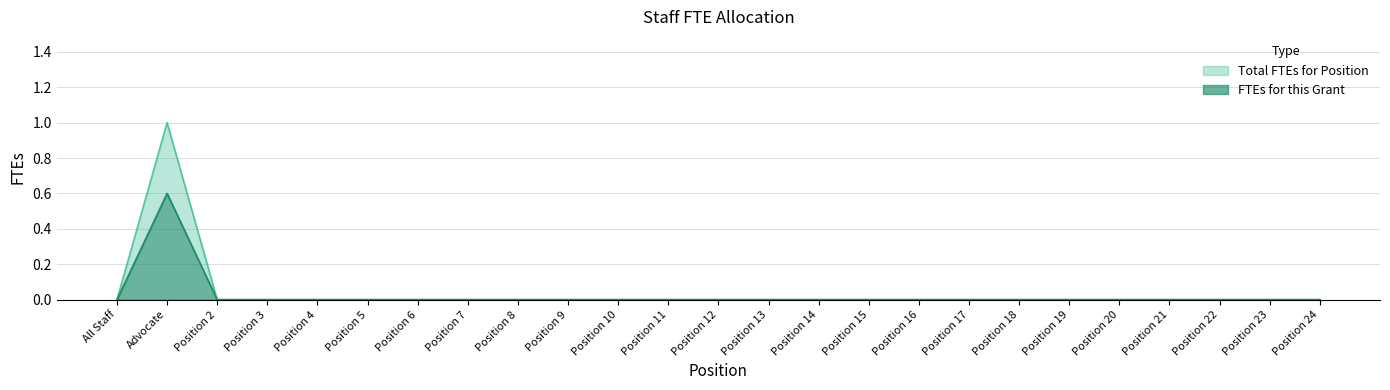

Which label corresponds to the smallest value in the chart?

All Staff